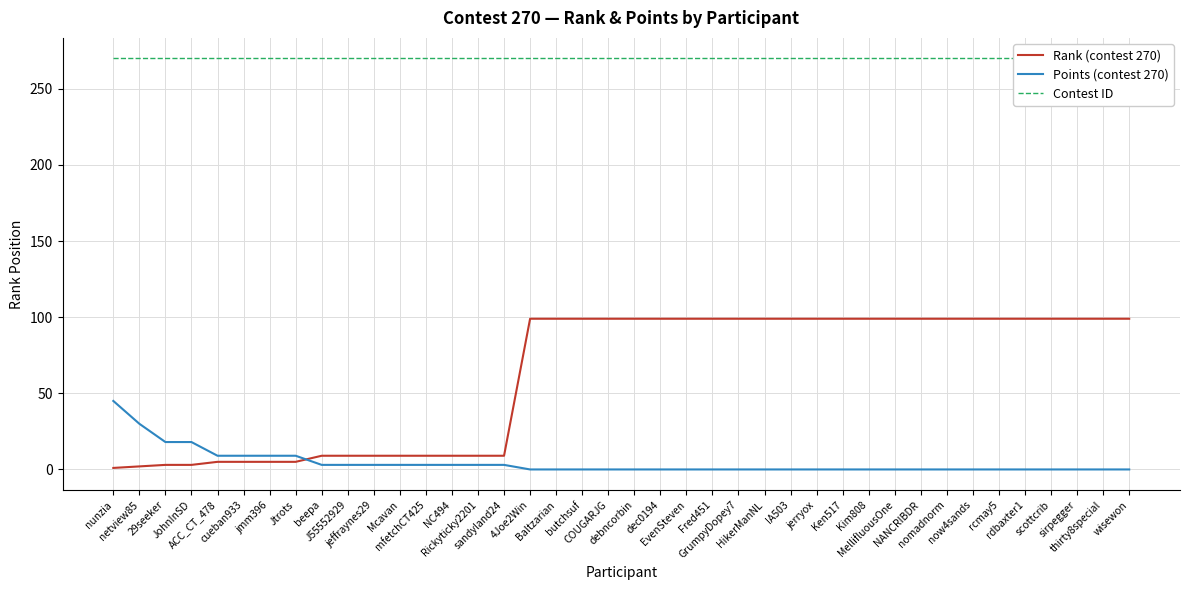

The Rank (contest 270) series shows 5 at NC494. True or false?

False